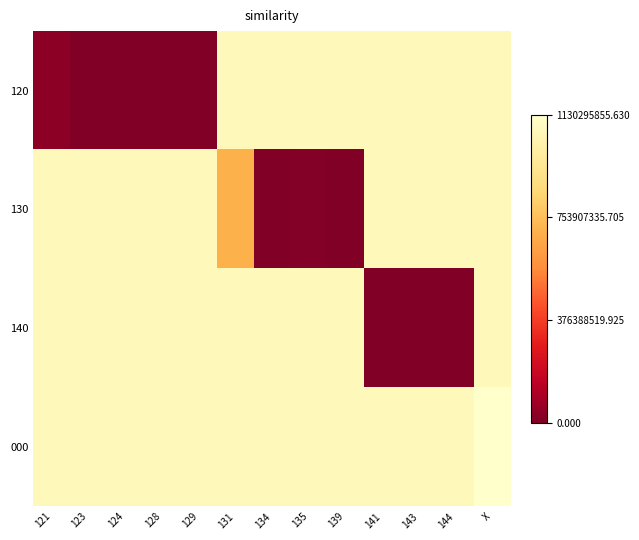

What is the total value across all series at 121?

2.9